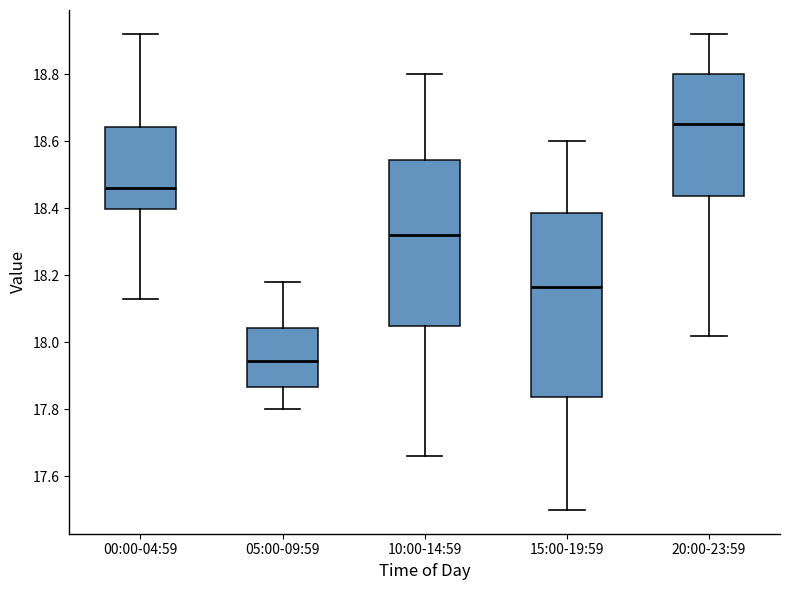

Where is the upper edge of the box for 00:00-04:59 on the y-axis? The values are not printed on the chart, so give them approximately, as read against the axis.

18.64